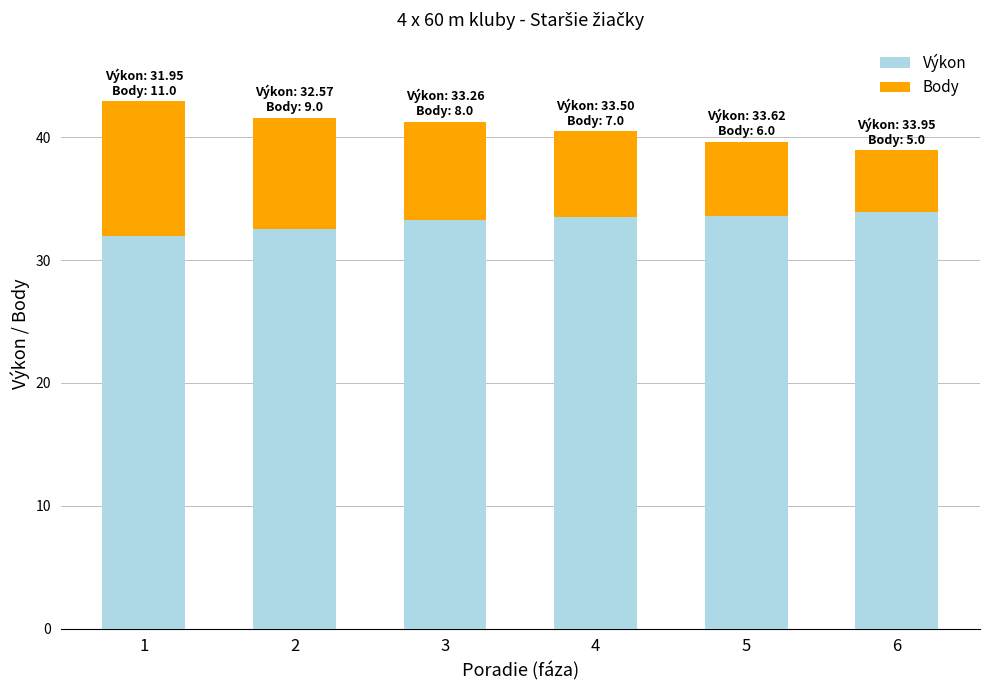

What is the total value across all series at 1?

43.0